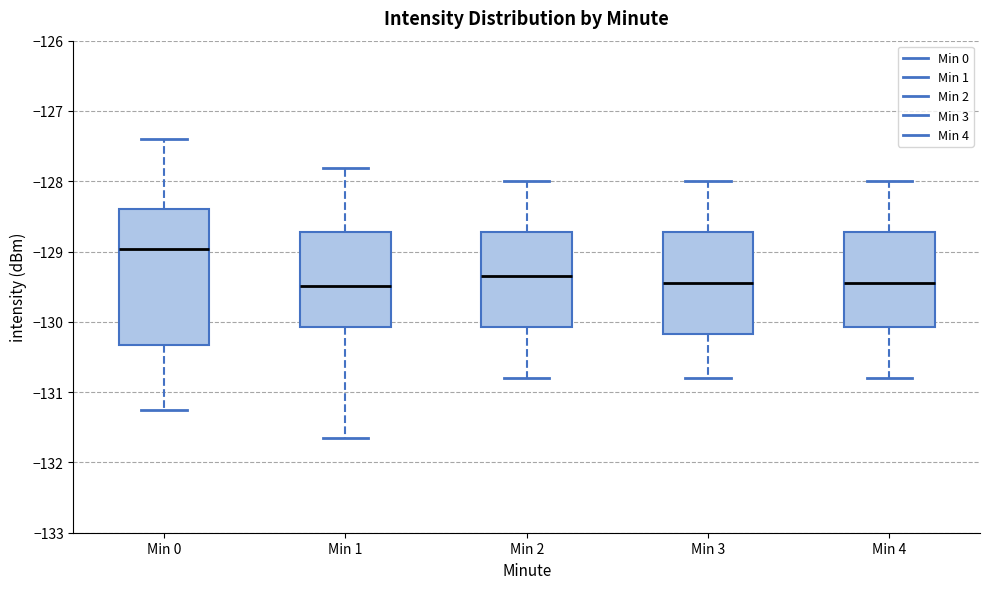

Reading left to right, read every box against the y-axis: the position of its median line, the range the box covers, and the ends of its whiskers. The values are not printed on the chart, so give them approximately, as read against the axis.

Min 0: median -129.0, box -130.3 to -128.4, whiskers -131.3 to -127.4
Min 1: median -129.5, box -130.1 to -128.7, whiskers -131.6 to -127.8
Min 2: median -129.3, box -130.1 to -128.7, whiskers -130.8 to -128.0
Min 3: median -129.4, box -130.2 to -128.7, whiskers -130.8 to -128.0
Min 4: median -129.4, box -130.1 to -128.7, whiskers -130.8 to -128.0